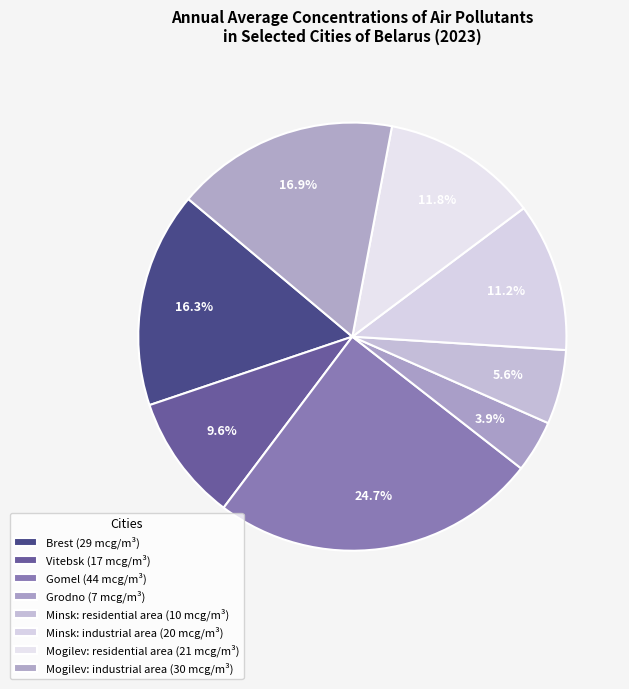

How much of the chart is everything except Minsk: industrial area?

88.8%